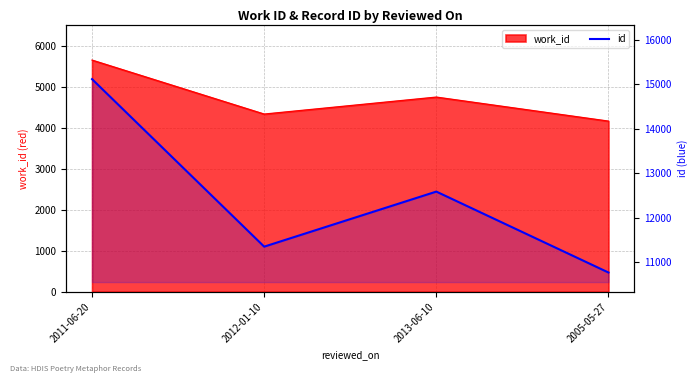

List the labels in order of value, largest first.

2011-06-20, 2013-06-10, 2012-01-10, 2005-05-27